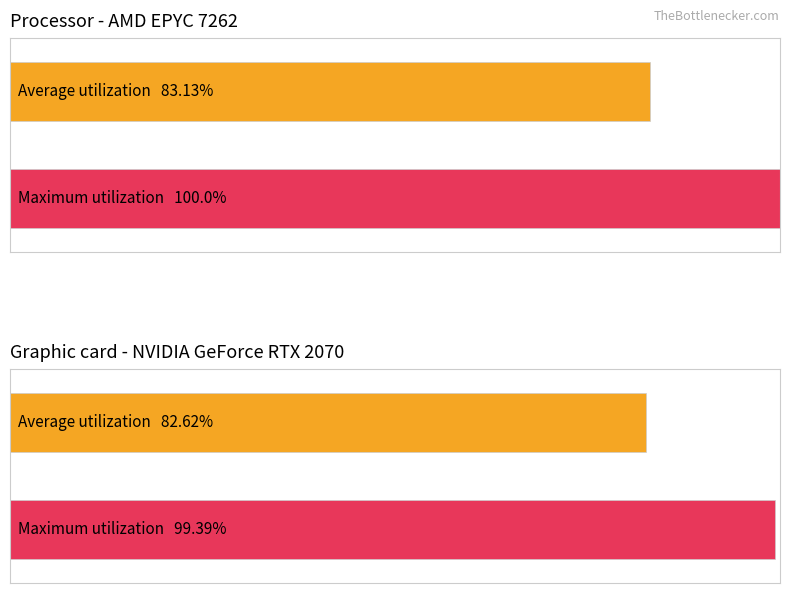

Rank the series at 4 from lowest to highest value.

Average utilization, Maximum utilization